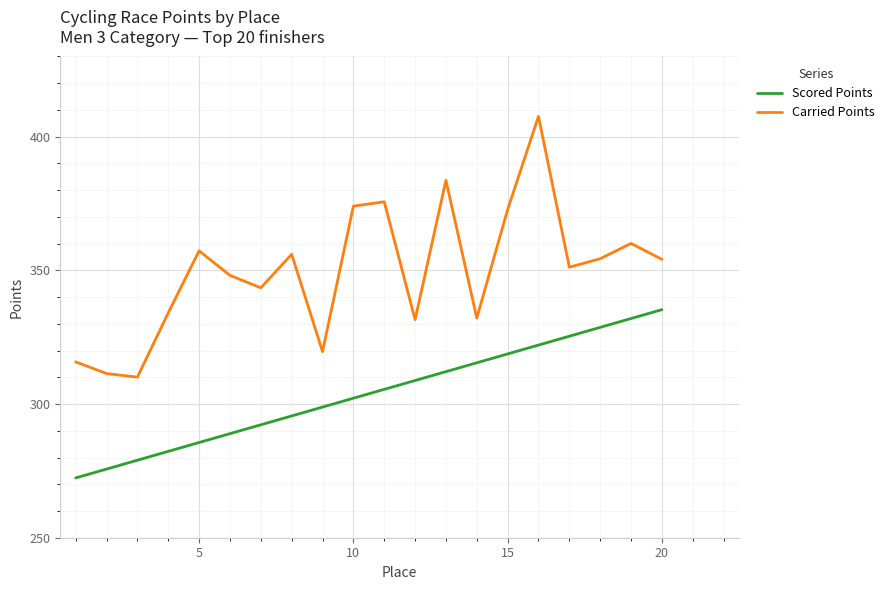

What is the difference between the maximum and minimum values in the Scored Points series?

62.9